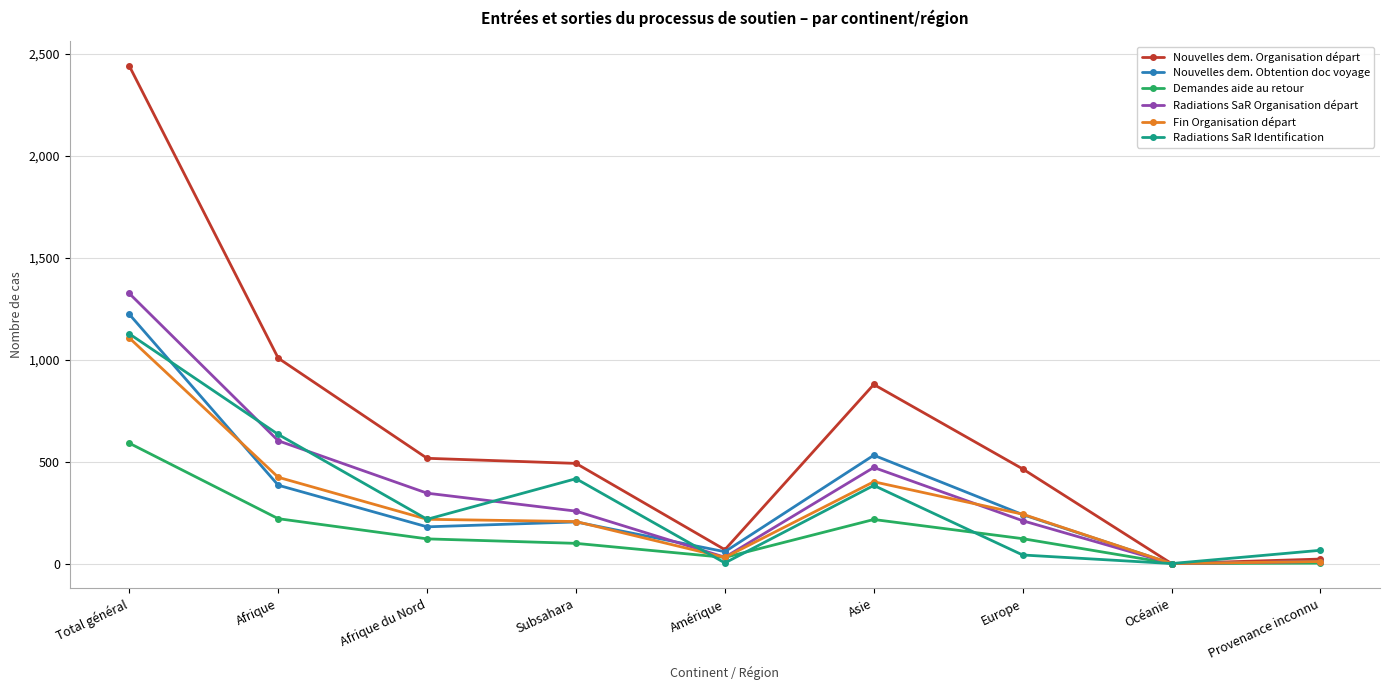

What is the highest value of the Nouvelles dem. Obtention doc voyage series?

1222